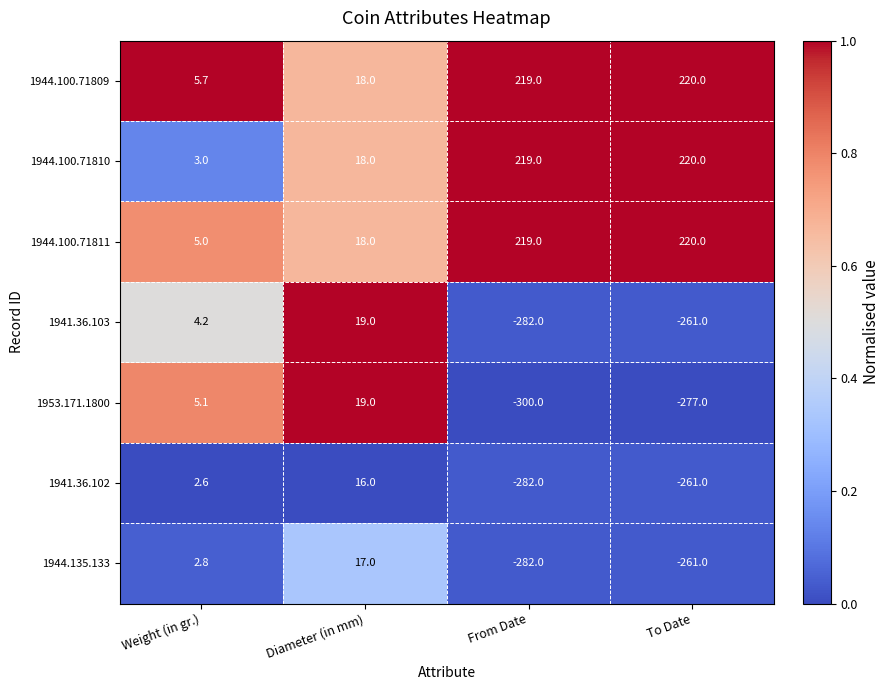

At which category is the sum across all series the highest?

Diameter (in mm)